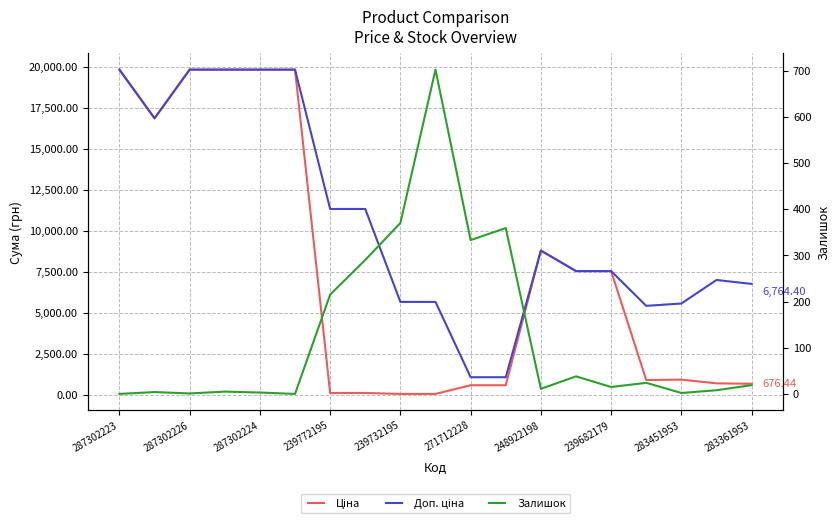

What is the total value across all series at 239682179?

15106.8